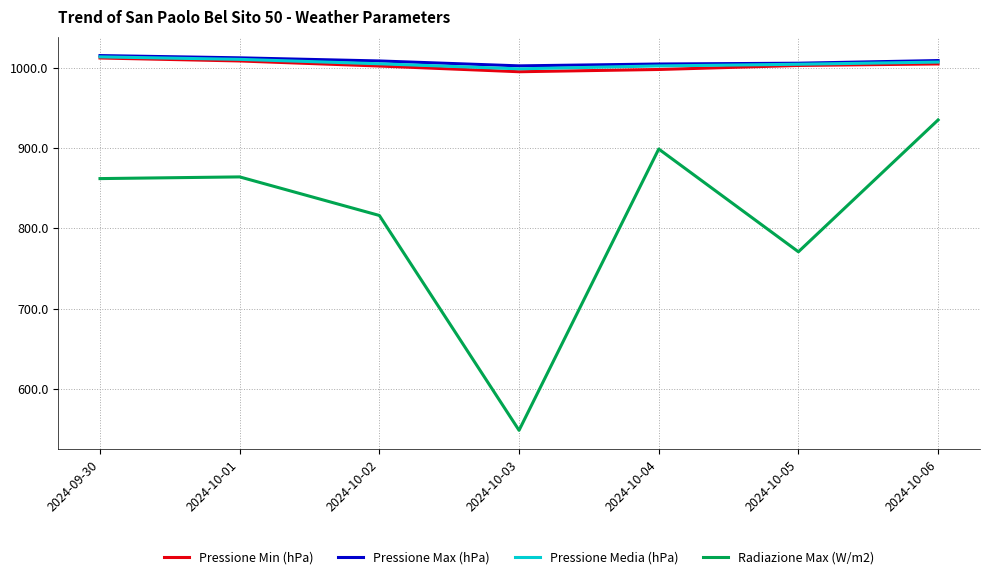

What is the difference between the highest and lowest values at 2024-10-01?

148.2